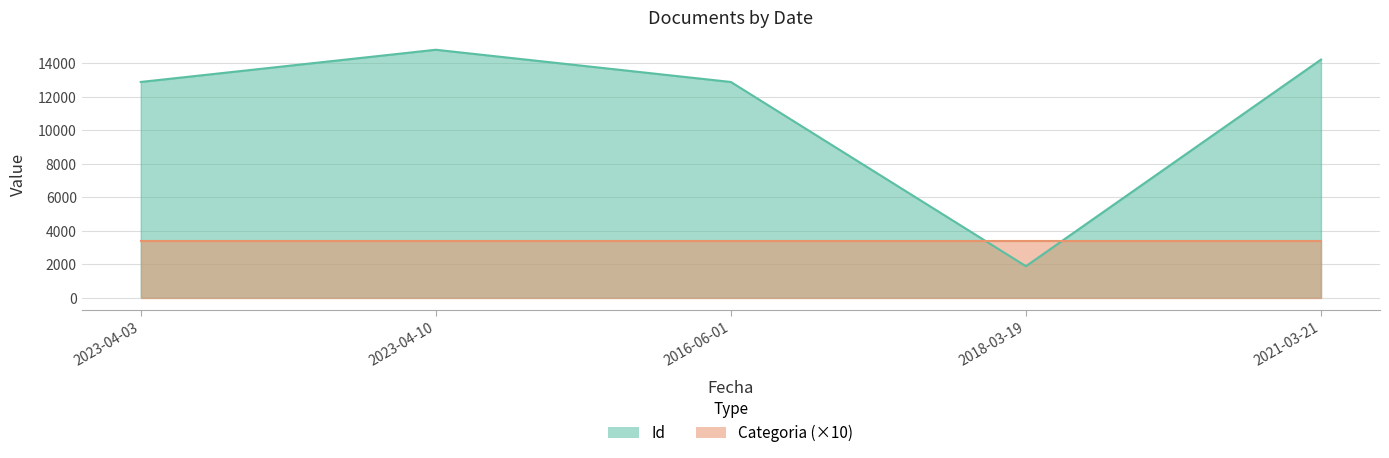

What is the maximum value shown in the chart?

14797